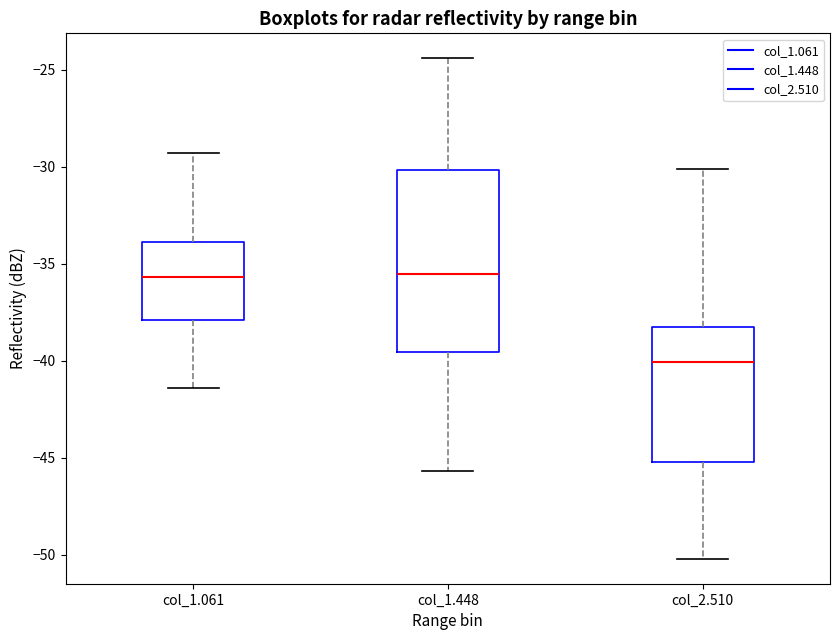

Reading left to right, transcribe this box plot: for each box, give where its median line is, the range the box spans, and where its two whiskers end, as read against the y-axis. The values are not printed on the chart, so give them approximately, as read against the axis.

col_1.061: median -35.5, box -38.0 to -34.0, whiskers -41.5 to -29.5
col_1.448: median -35.5, box -39.5 to -30.0, whiskers -45.5 to -24.5
col_2.510: median -40.0, box -45.0 to -38.0, whiskers -50.0 to -30.0